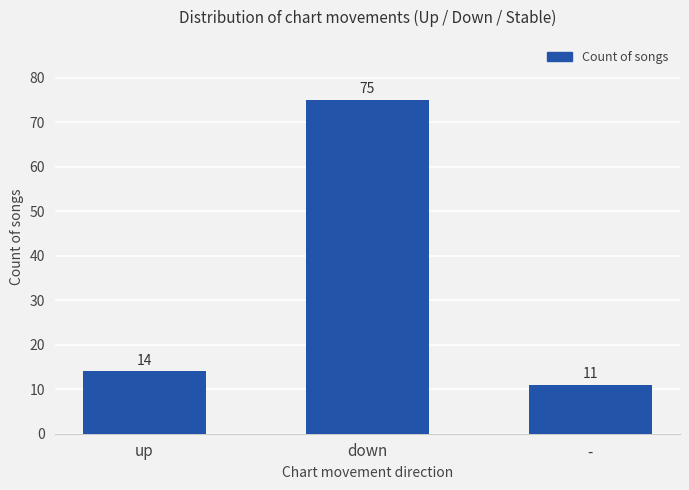

At which label is the value closest to 43?

up